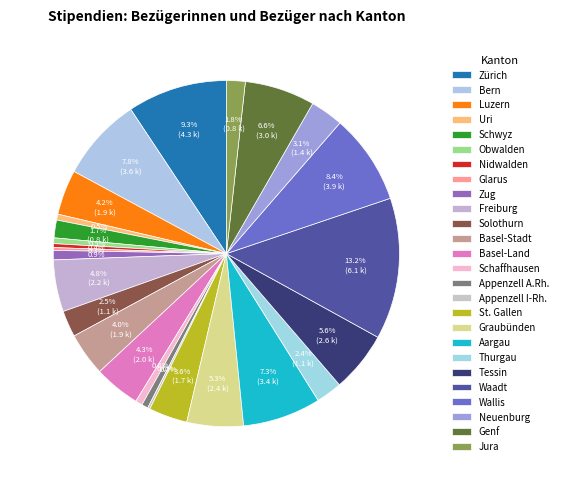

Which slice is the largest?

Waadt